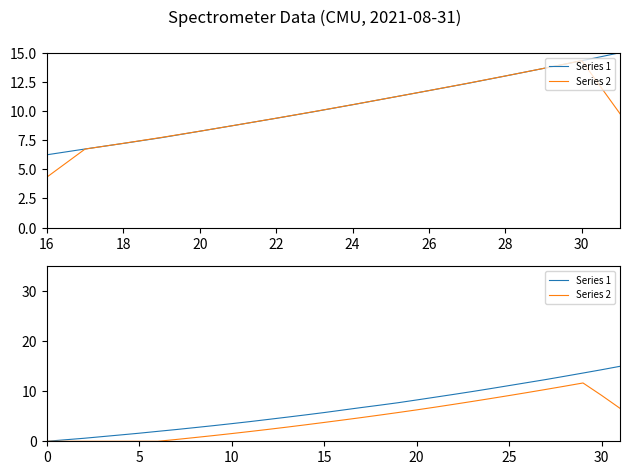

Which has a higher value, 15 or 22?

22